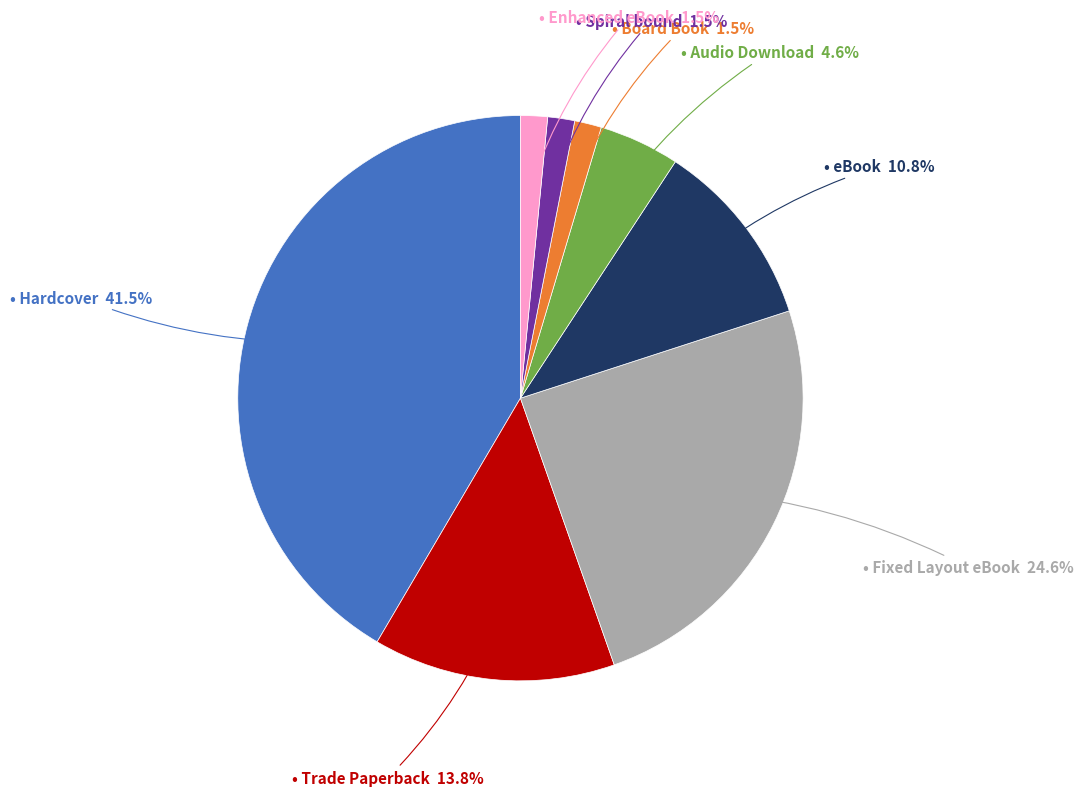

Is there a majority slice in this chart?

No